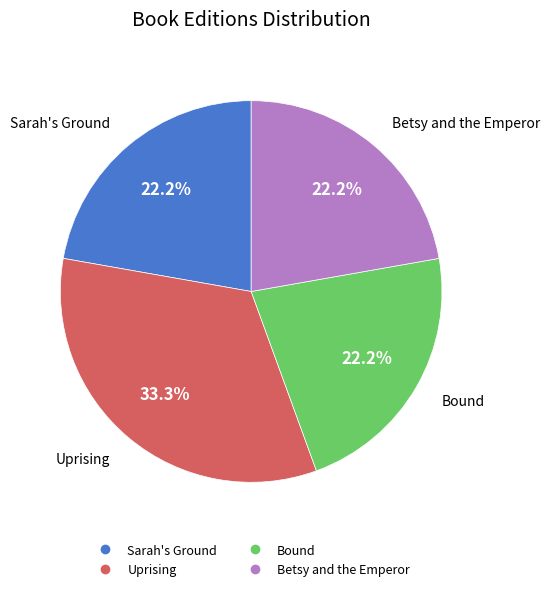

To the nearest percent, what percentage of the pie is Bound?

22%